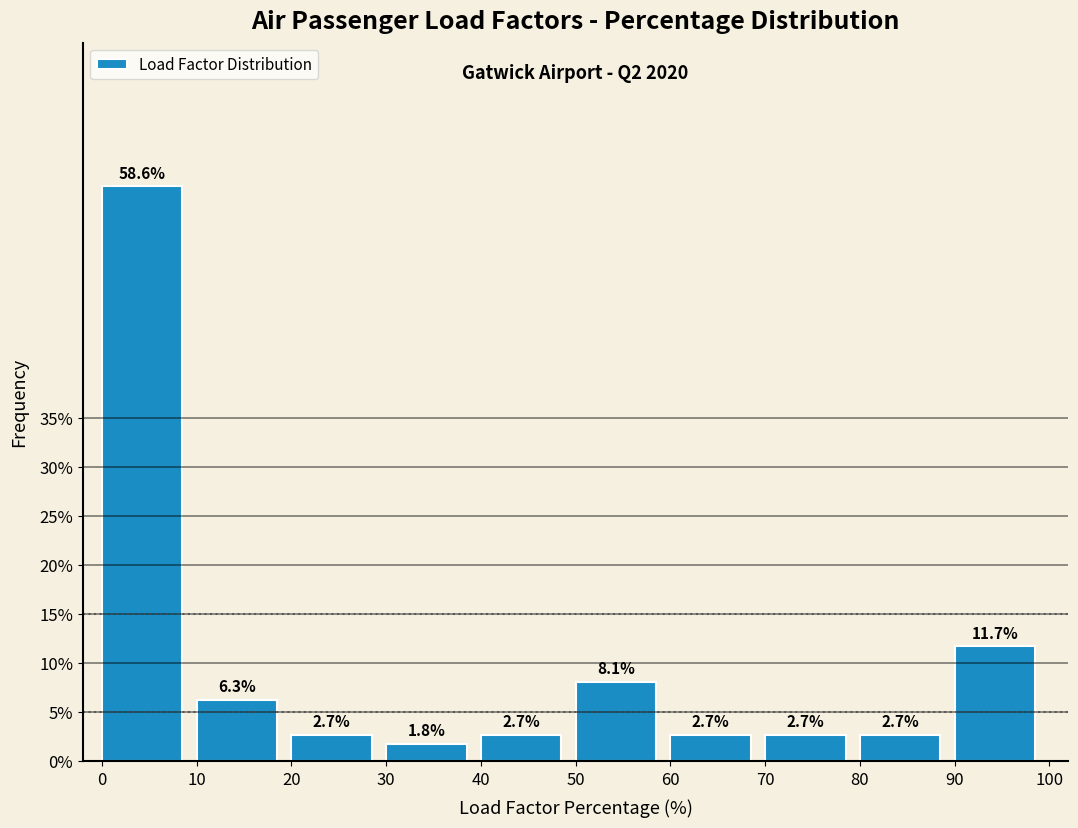

Reading left to right, list every bar in this chart as the range it spans on the x-axis followed by its height.

0 to 10: 58.6
10 to 20: 6.3
20 to 30: 2.7
30 to 40: 1.8
40 to 50: 2.7
50 to 60: 8.1
60 to 70: 2.7
70 to 80: 2.7
80 to 90: 2.7
90 to 100: 11.7